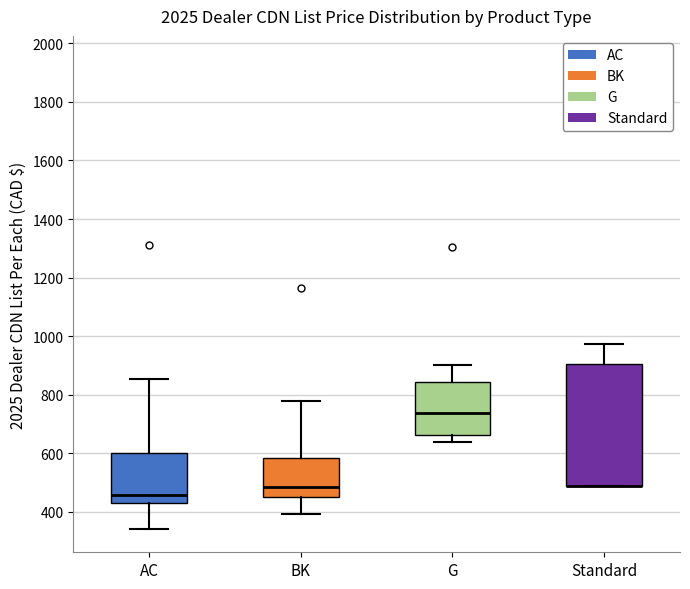

Where does the upper whisker of the box for Standard end on the y-axis? The values are not printed on the chart, so give them approximately, as read against the axis.

980